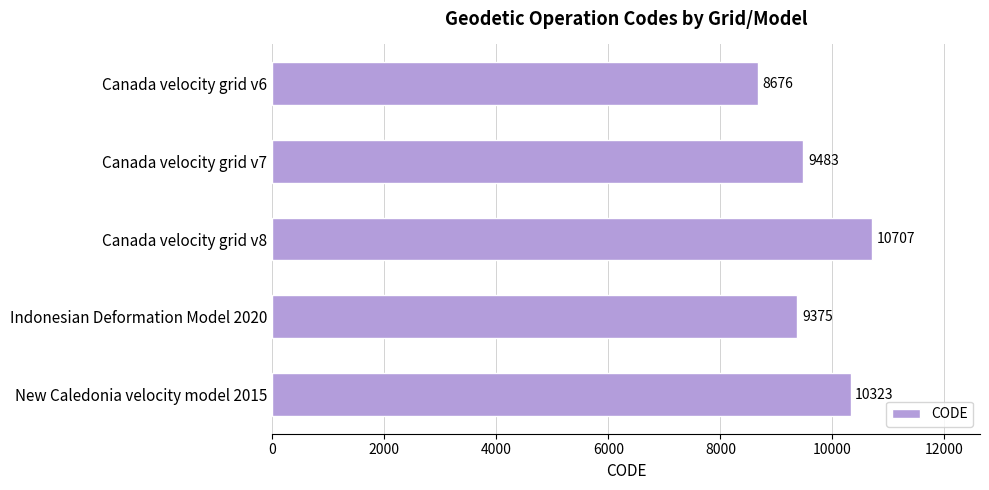

Between New Caledonia velocity model 2015 and Canada velocity grid v6, which is larger?

New Caledonia velocity model 2015